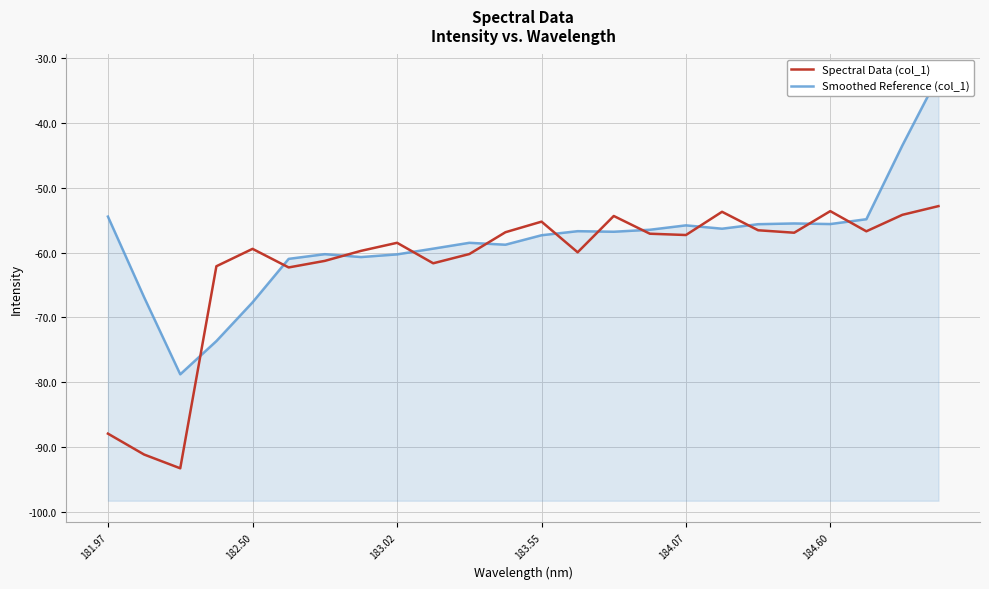

What is the maximum value for Spectral Data (col_1)?

-52.8